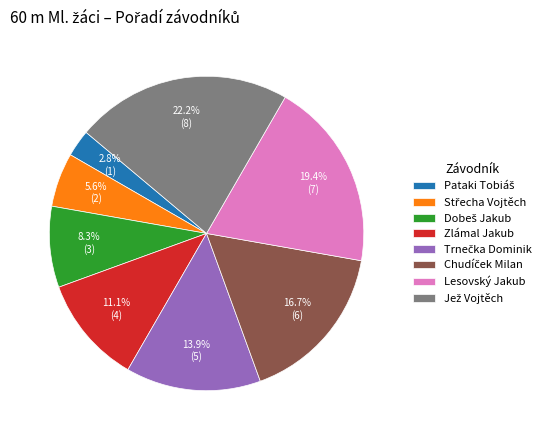

To the nearest percent, what percentage of the pie is Lesovský Jakub?

19%